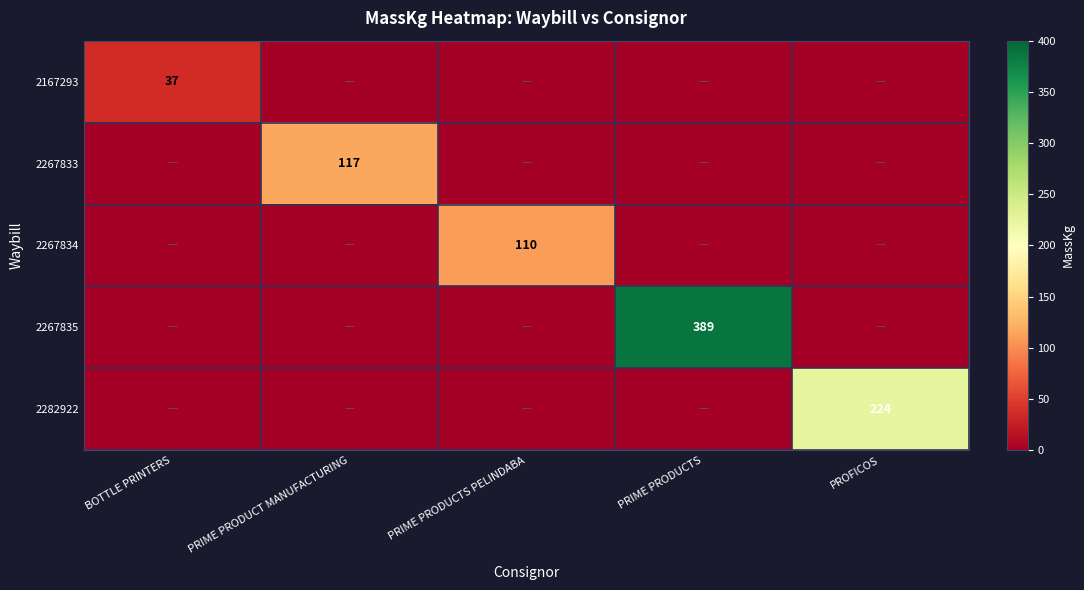

What is the maximum value shown in the chart?

389